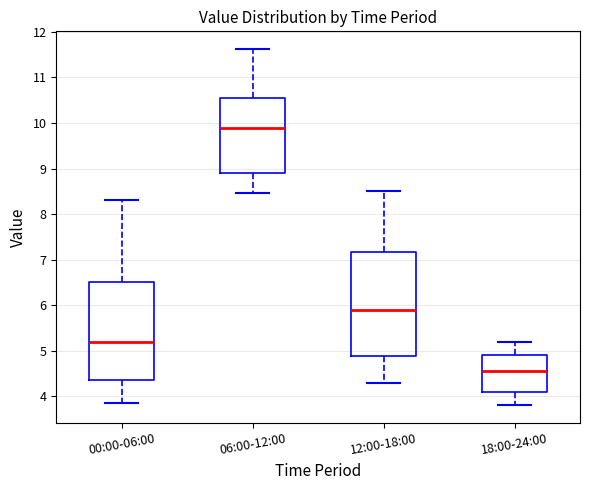

Reading left to right, read every box against the y-axis: the position of its median line, the range the box covers, and the ends of its whiskers. The values are not printed on the chart, so give them approximately, as read against the axis.

00:00-06:00: median 5.2, box 4.4 to 6.5, whiskers 3.9 to 8.3
06:00-12:00: median 9.9, box 8.9 to 10.6, whiskers 8.5 to 11.6
12:00-18:00: median 5.9, box 4.9 to 7.2, whiskers 4.3 to 8.5
18:00-24:00: median 4.6, box 4.1 to 4.9, whiskers 3.8 to 5.2